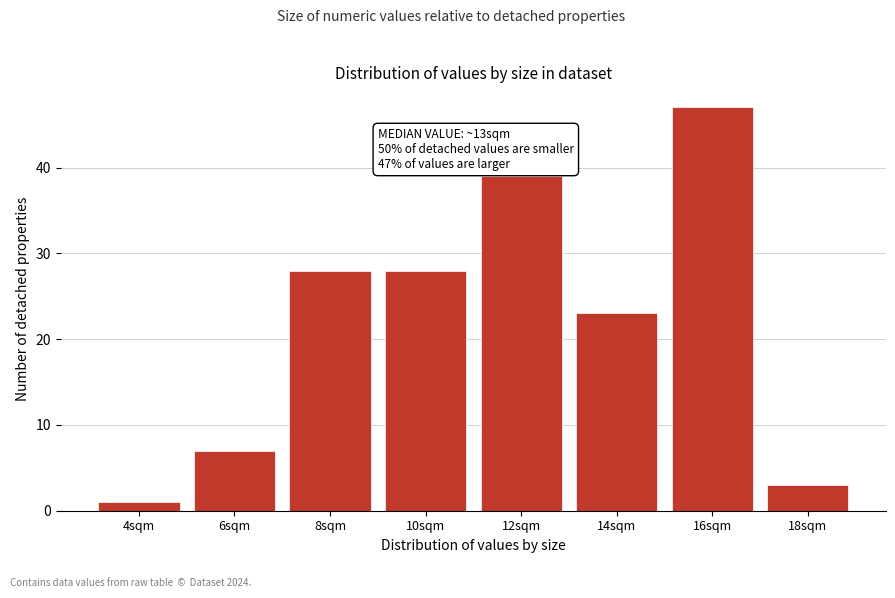

Reading right to left, what are all the values shown in this chart?

3	47	23	39	28	28	7	1